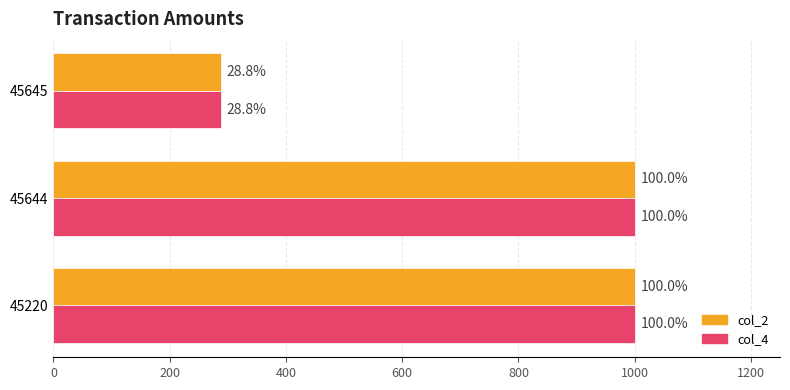

What are all the series names shown in the legend?

col_2, col_4